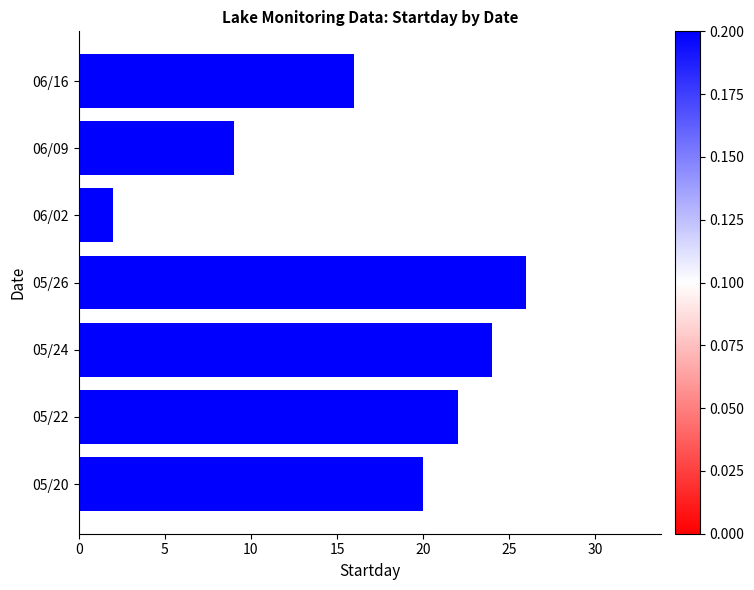

How many data points are less than 20?

3